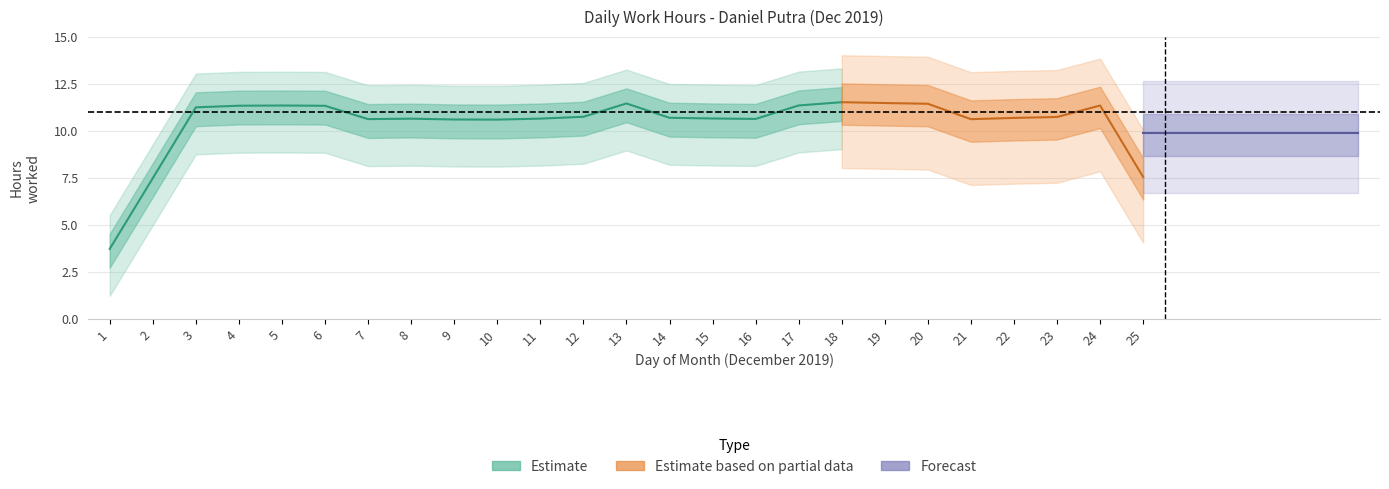

Which label corresponds to the smallest value in the chart?

1